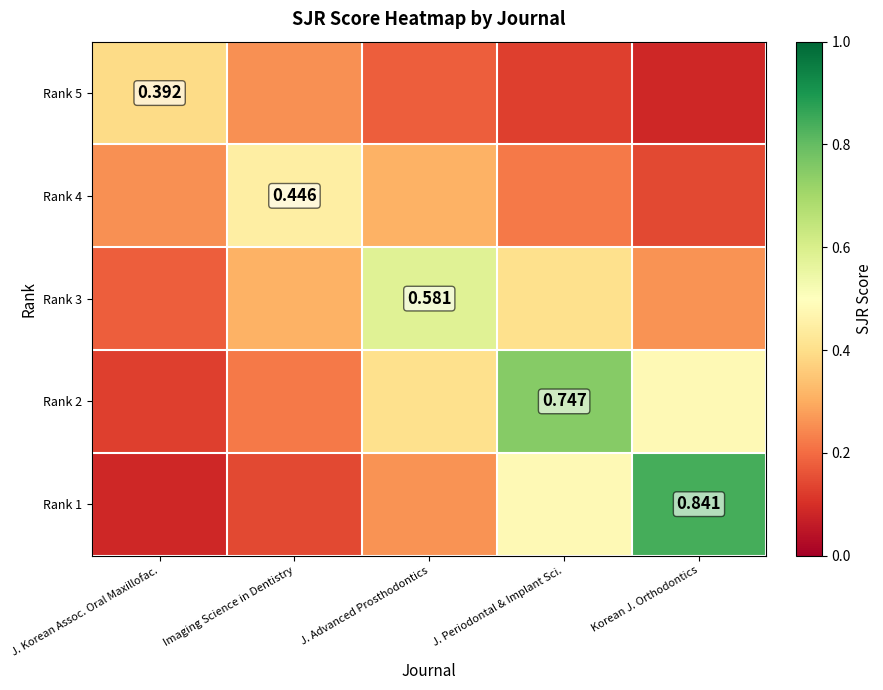

What is the difference between the maximum and minimum values in the Rank 1 series?

0.8